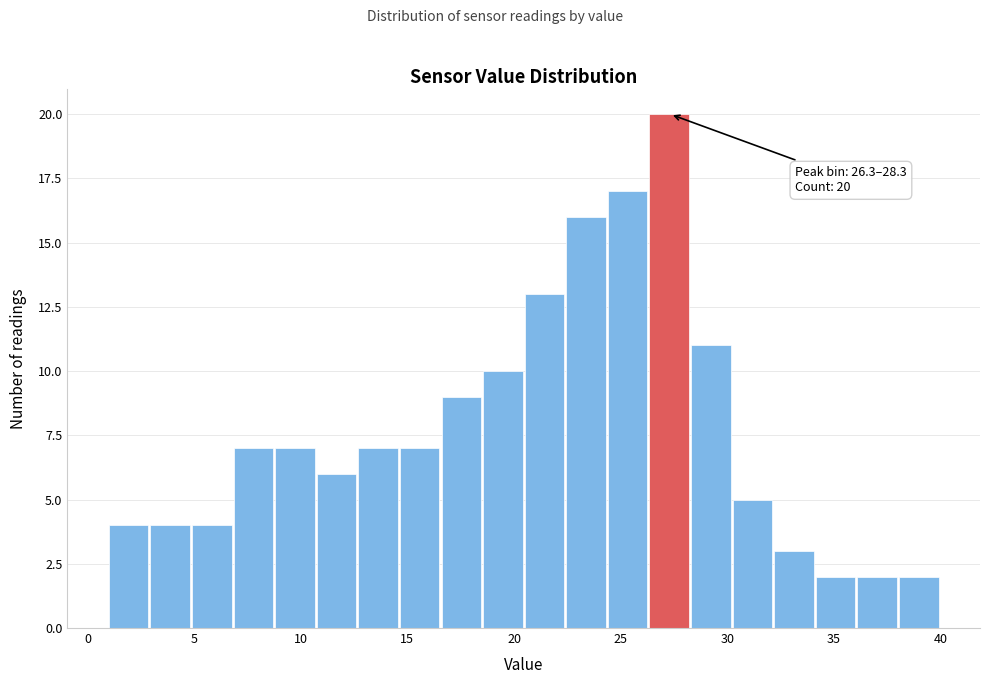

Read against the x-axis, roughly where is the centre of the tallest bar?

27.5